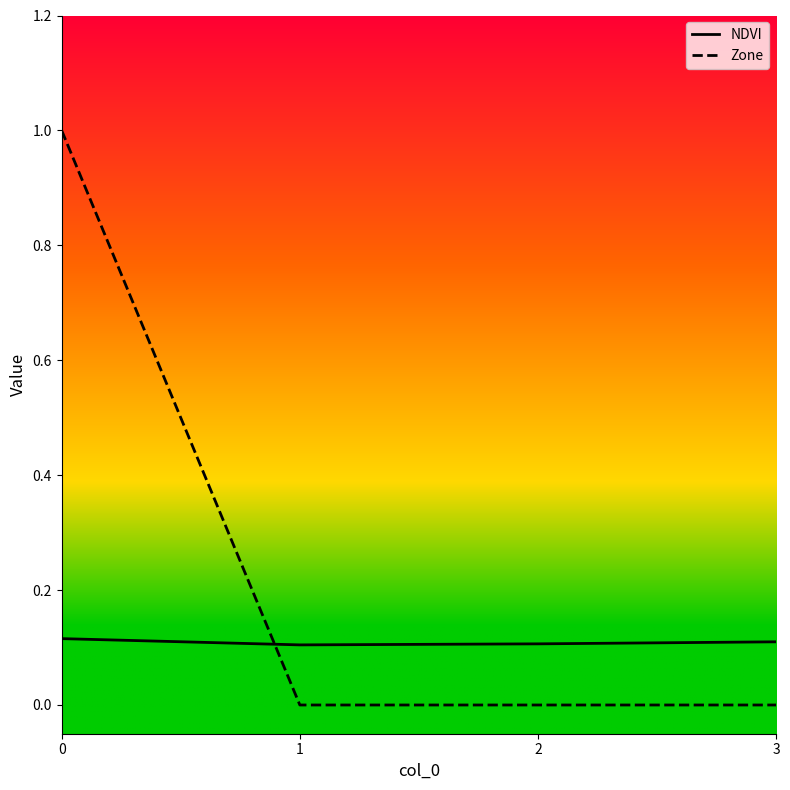

Which series ends up on top after the final intersection of Zone and NDVI?

NDVI